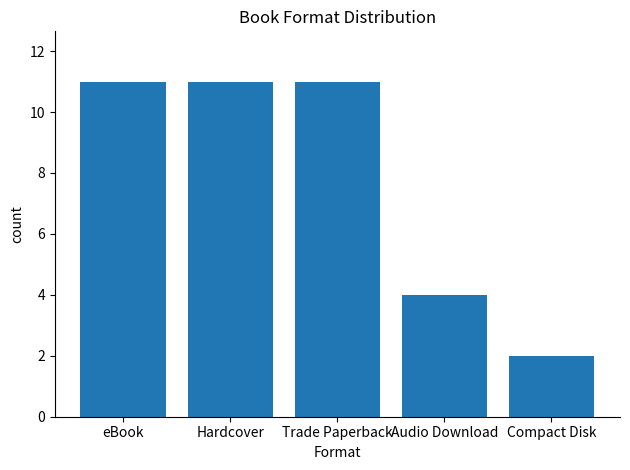

Read the value at Audio Download.

4